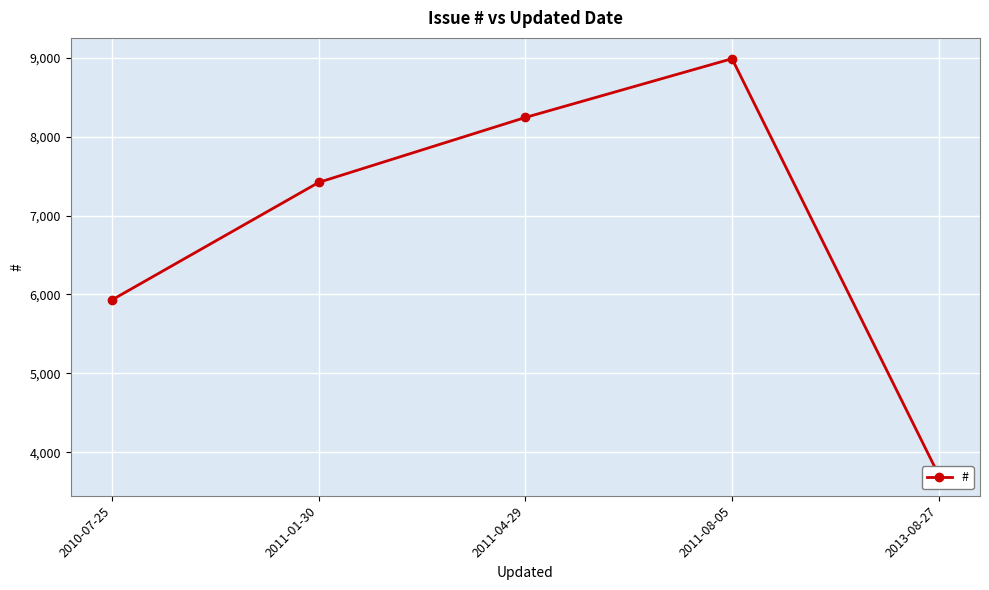

The value at 2011-01-30 is 7421. True or false?

True